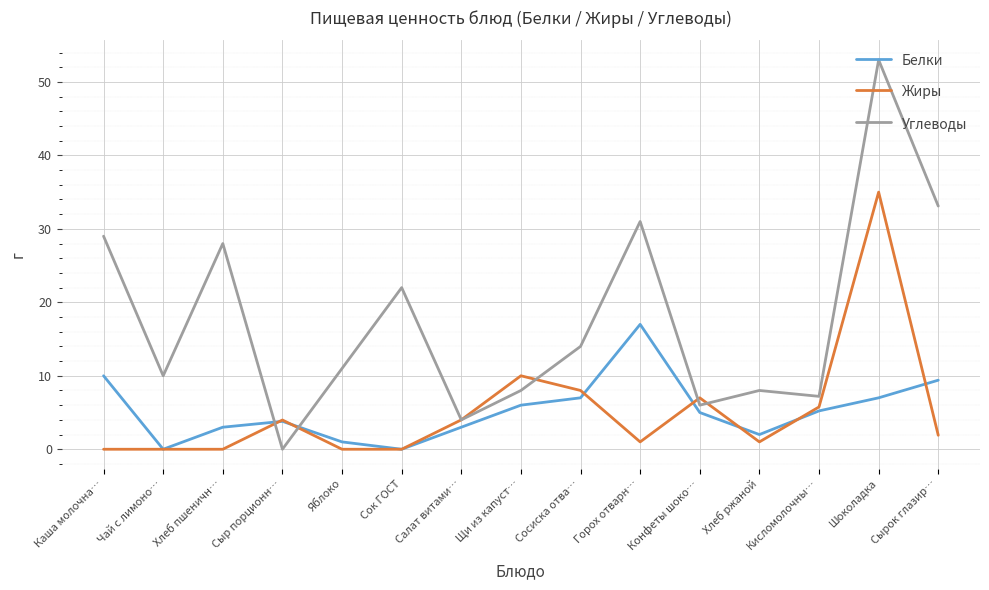

How many lines are shown in the chart?

3